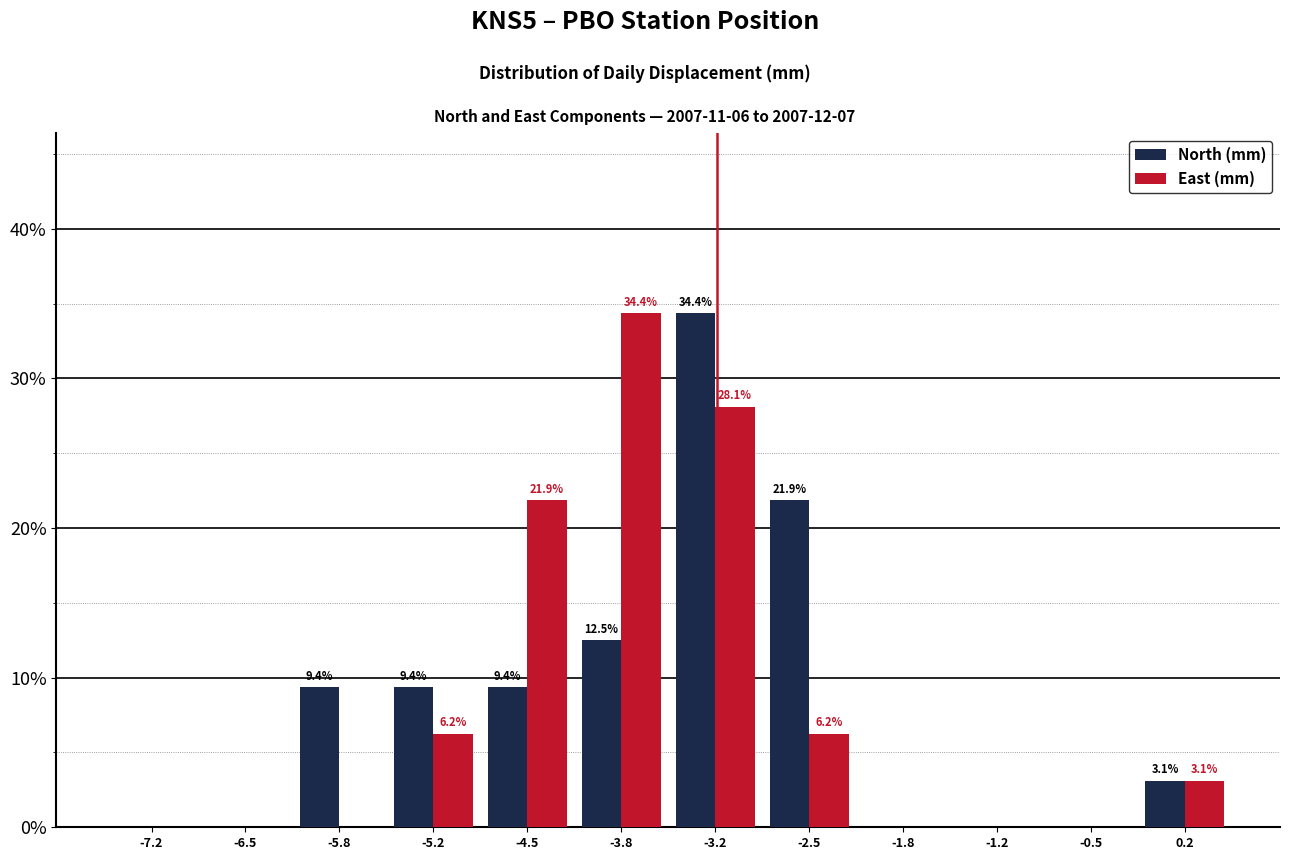

In the East (mm) series, which range on the x-axis has the tallest bar?

-4.2 to -3.5